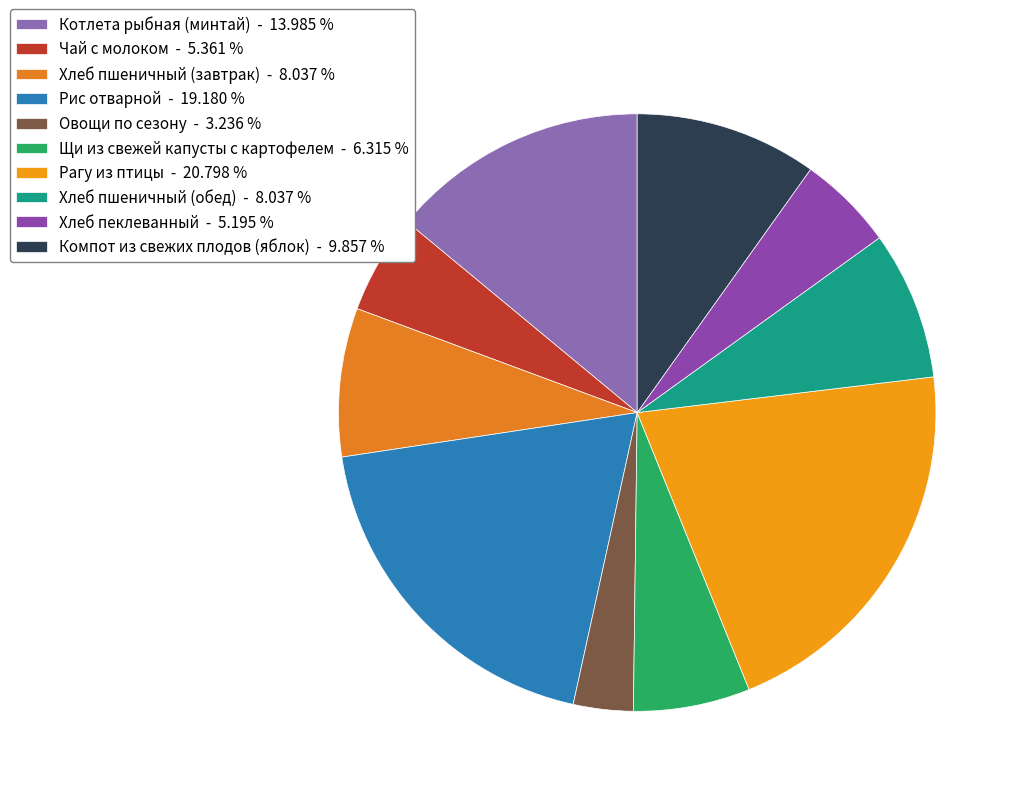

Which category has the biggest portion of the pie?

Рагу из птицы